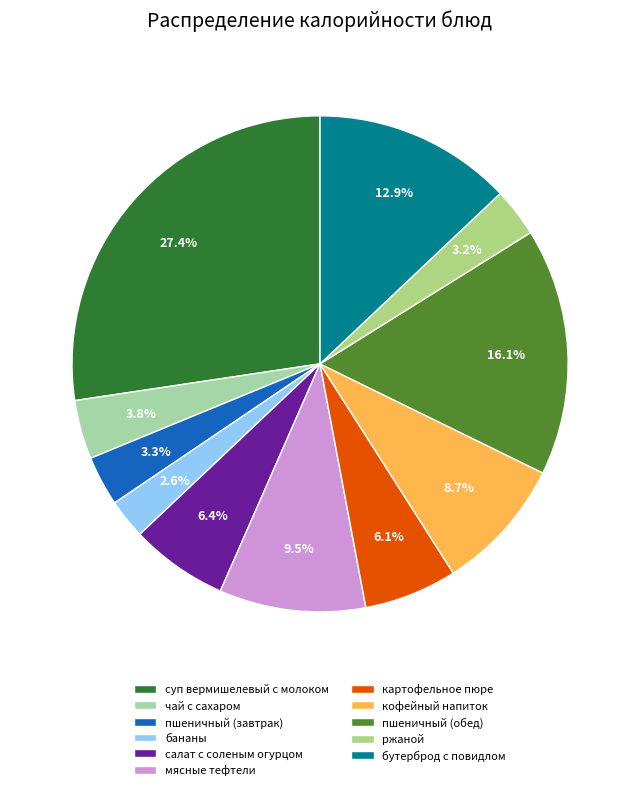

What percentage do пшеничный (обед) and ржаной together represent?

19.3%